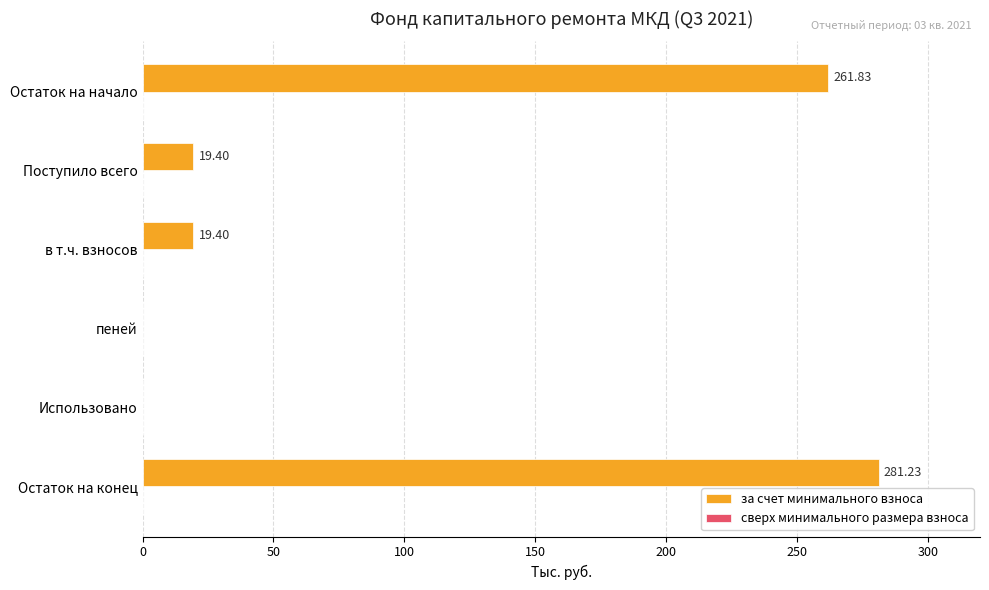

What is the change in value from Остаток на начало to пеней?

-261.8